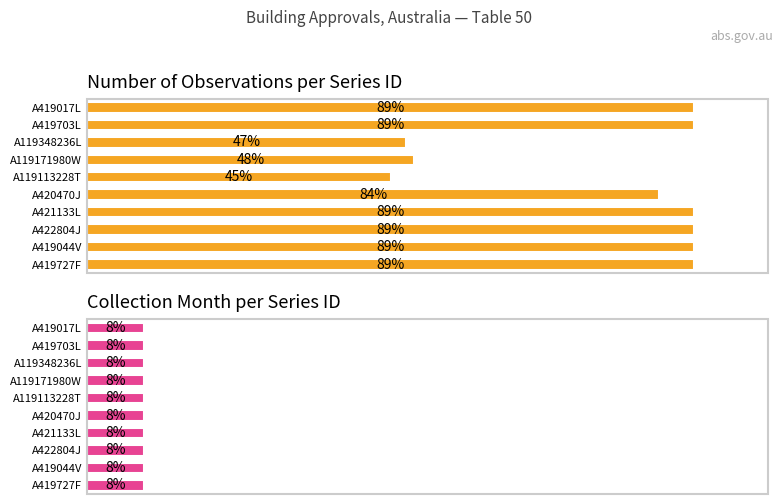

List the series in order of their peak value, lowest first.

Collection Month, No. Obs.